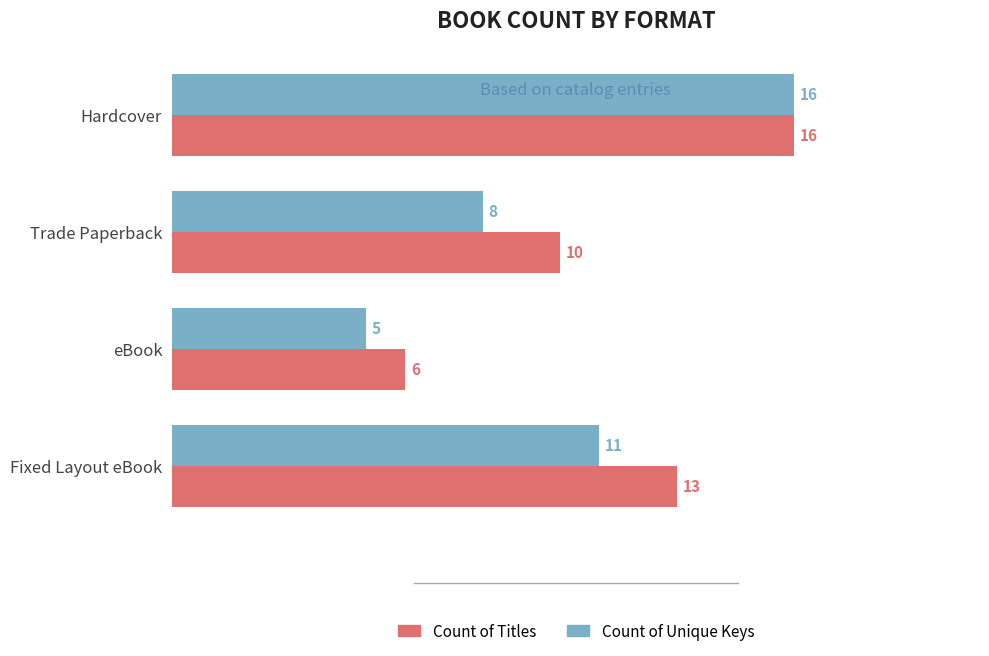

What is the difference between the maximum and second lowest values in the Count of Titles series?

6